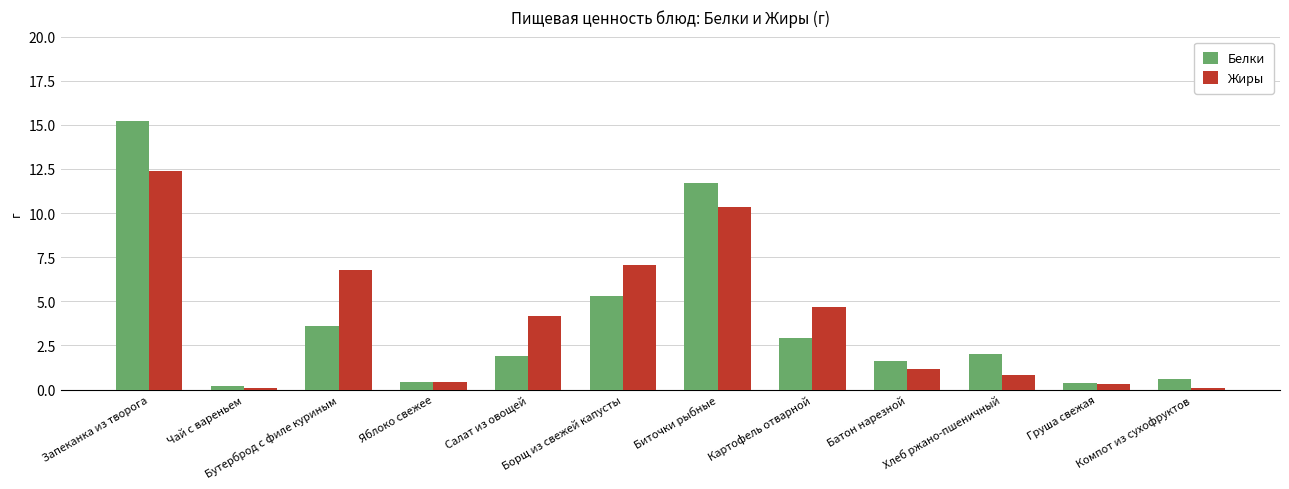

List the series in order of their peak value, highest first.

Белки, Жиры